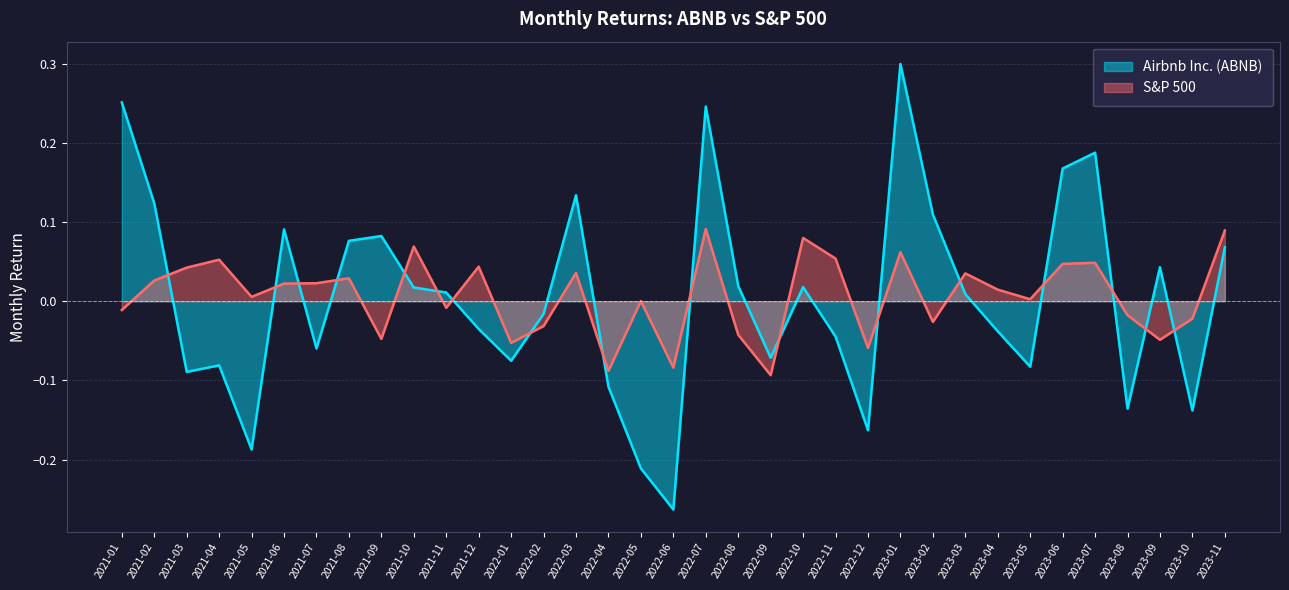

Rank the series by their average value, from highest to lowest.

S&P 500, ABNB